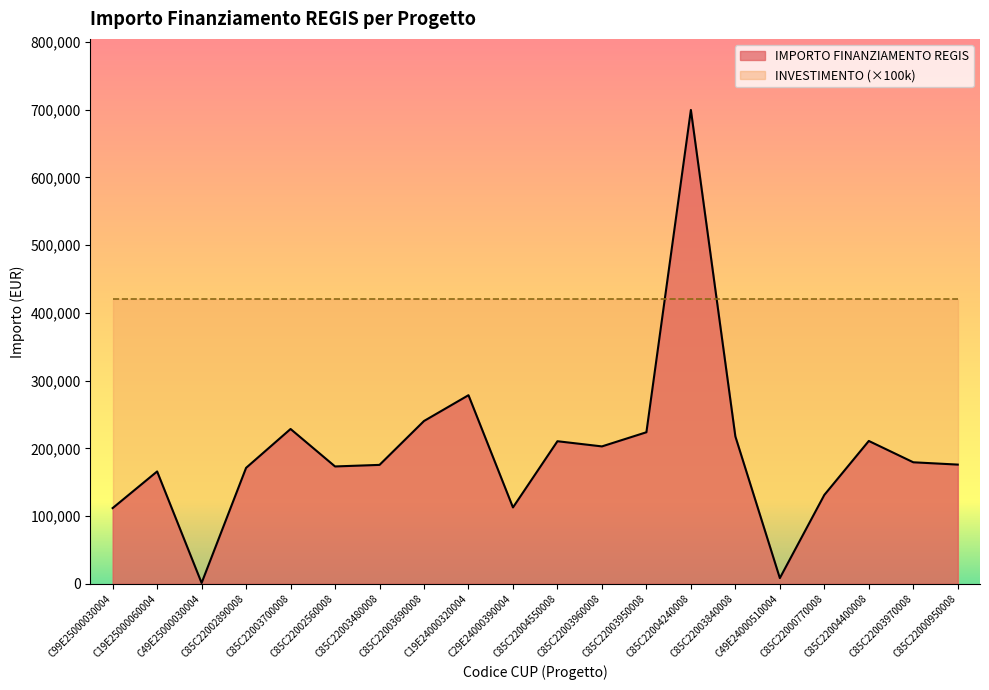

What value does the data have at C85C22003840008?

217613.5